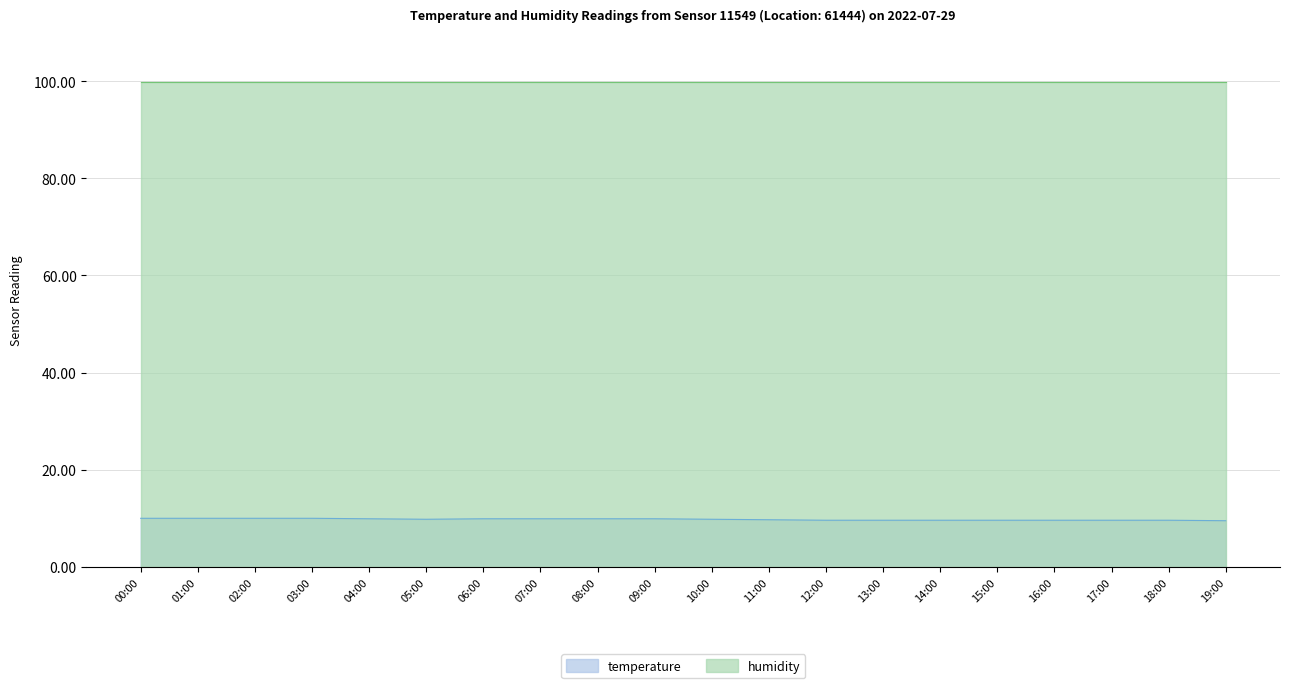

List the labels in order of value, smallest first.

19:00, 12:00, 13:00, 14:00, 15:00, 16:00, 17:00, 18:00, 11:00, 05:00, 10:00, 04:00, 06:00, 07:00, 08:00, 09:00, 00:00, 01:00, 02:00, 03:00